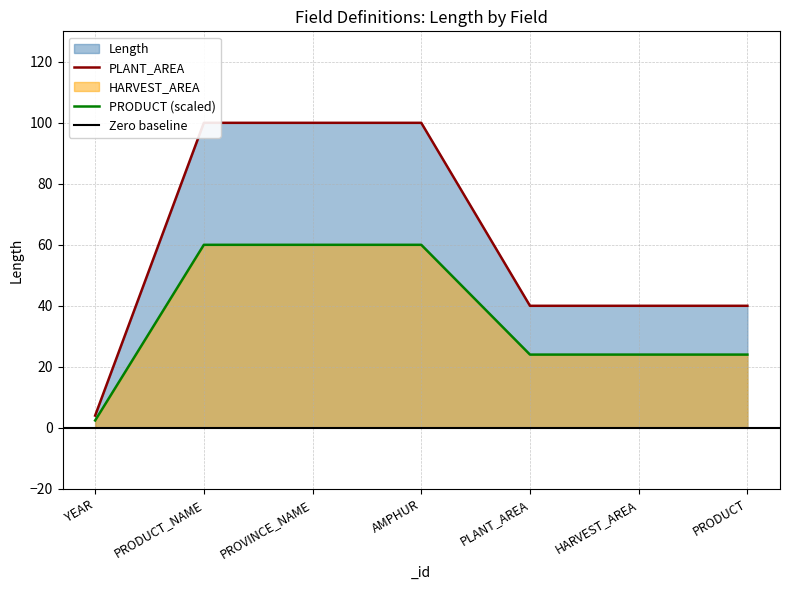

How many data points in PLANT_AREA (Length) are above 40?

3